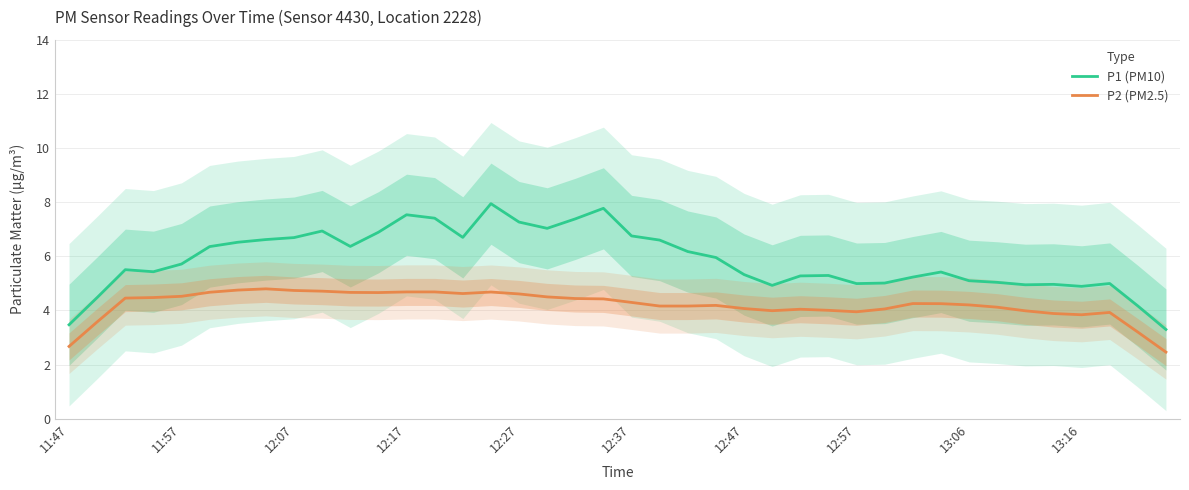

Which series has the widest spread of values?

P1 (PM10)